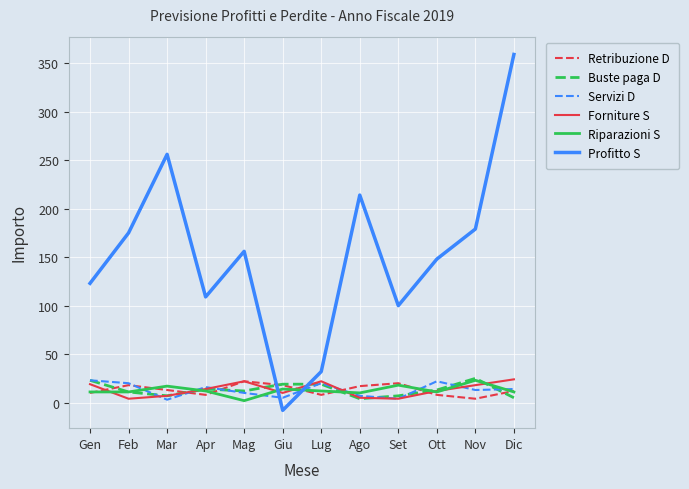

Where is the first local maximum for Retribuzione D?

Feb